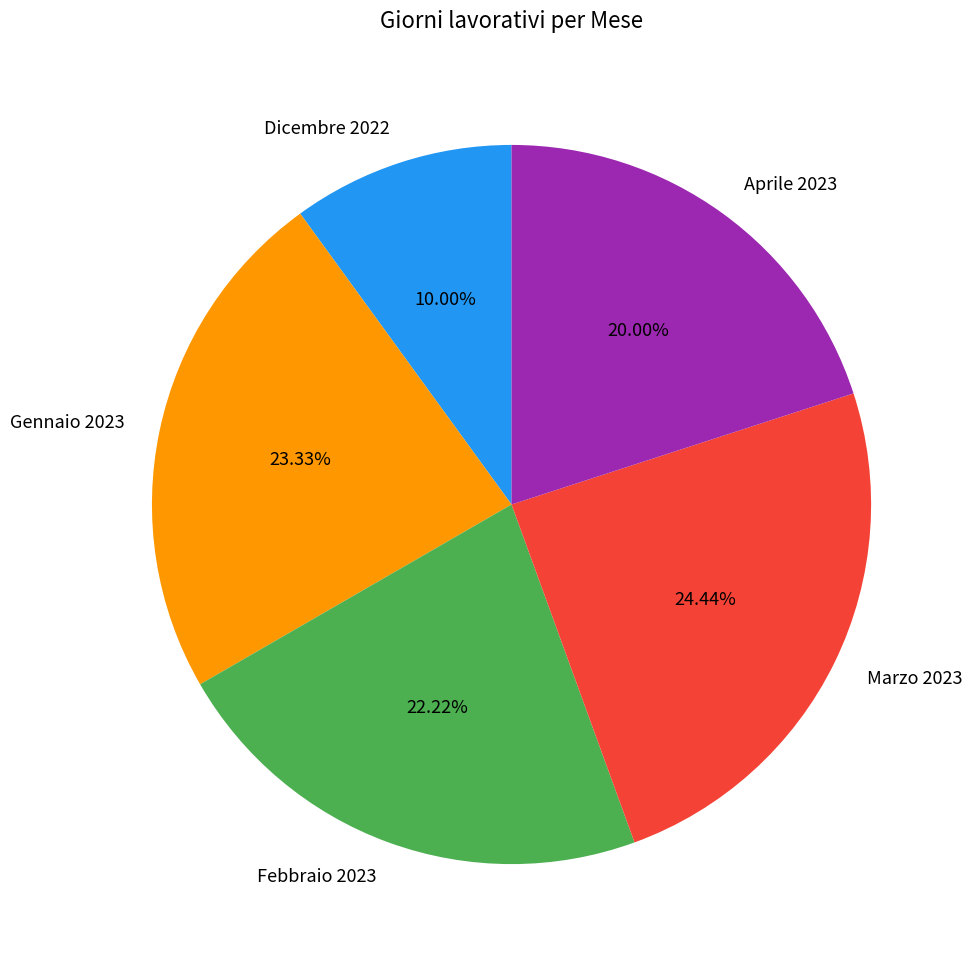

Does Gennaio 2023 represent more than half of the total?

No